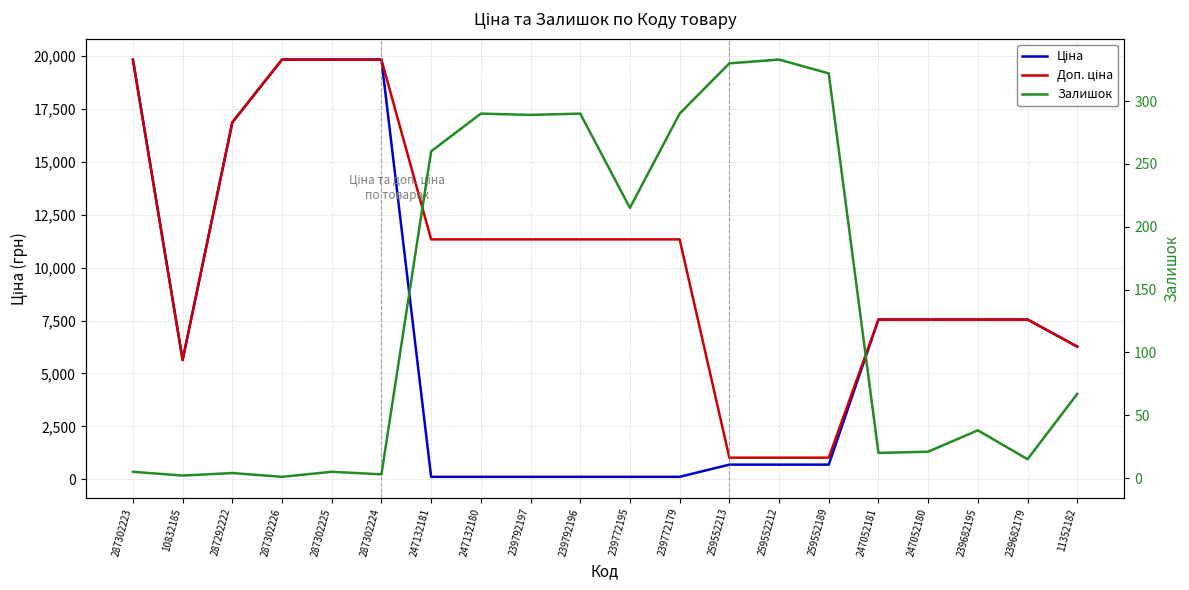

Reading left to right, extract all data points from this chart.

Ціна: 19831.1	5636.0	16863.2	19831.1	19831.1	19831.1	113.3	113.3	113.3	113.3	113.3	113.3	689.1	689.1	689.1	7545.9	7545.9	7545.9	7545.9	6266.7
Доп. ціна: 19831.1	5636.0	16863.2	19831.1	19831.1	19831.1	11334.0	11334.0	11334.0	11334.0	11334.0	11334.0	1017.8	1017.8	1017.8	7545.9	7545.9	7545.9	7545.9	6266.7
Залишок: 5.0	2.0	4.0	1.0	5.0	3.0	260.0	290.0	289.0	290.0	215.0	290.0	330.0	333.0	322.0	20.0	21.0	38.0	15.0	67.0